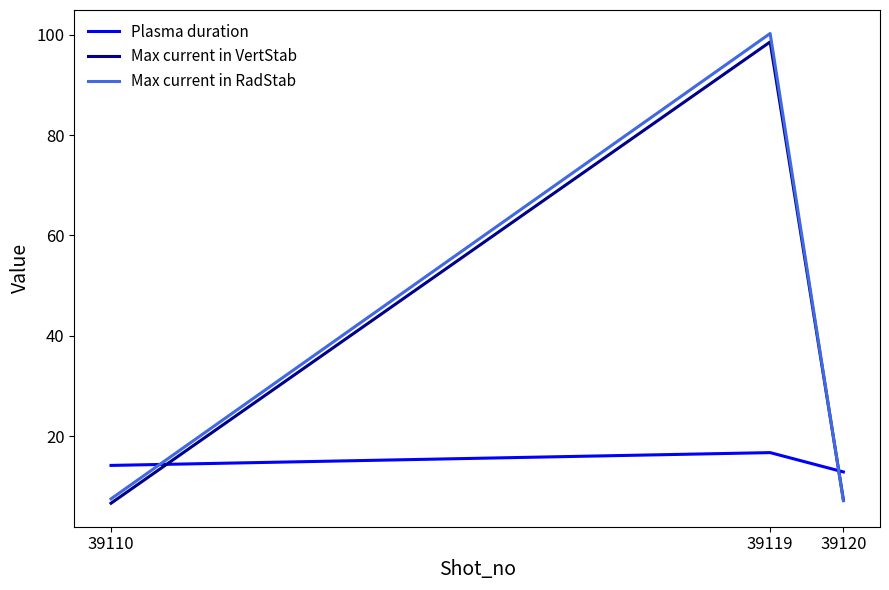

What is the greatest value displayed?

100.2